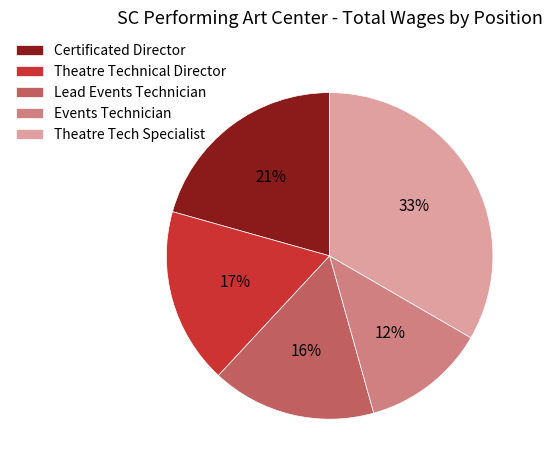

Do Theatre Technical Director and Theatre Tech Specialist together represent more than half of the pie?

Yes